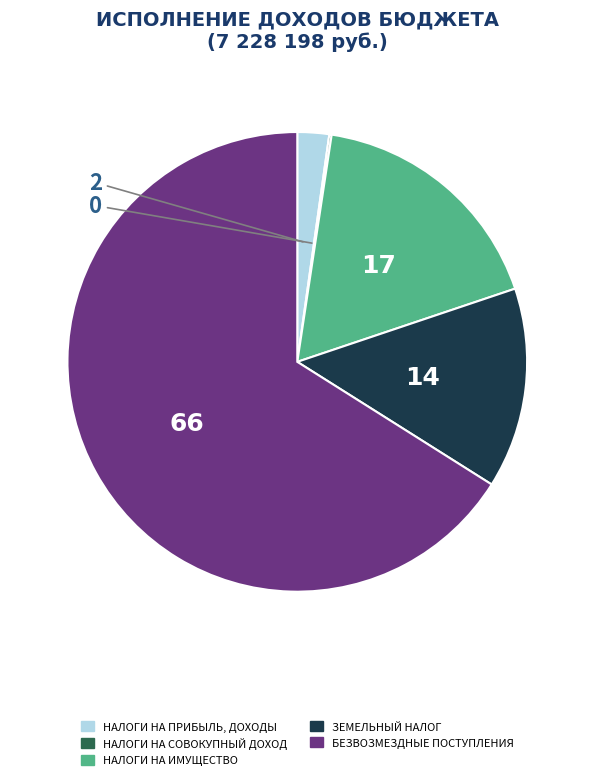

Which slice is the largest?

БЕЗВОЗМЕЗДНЫЕ ПОСТУПЛЕНИЯ